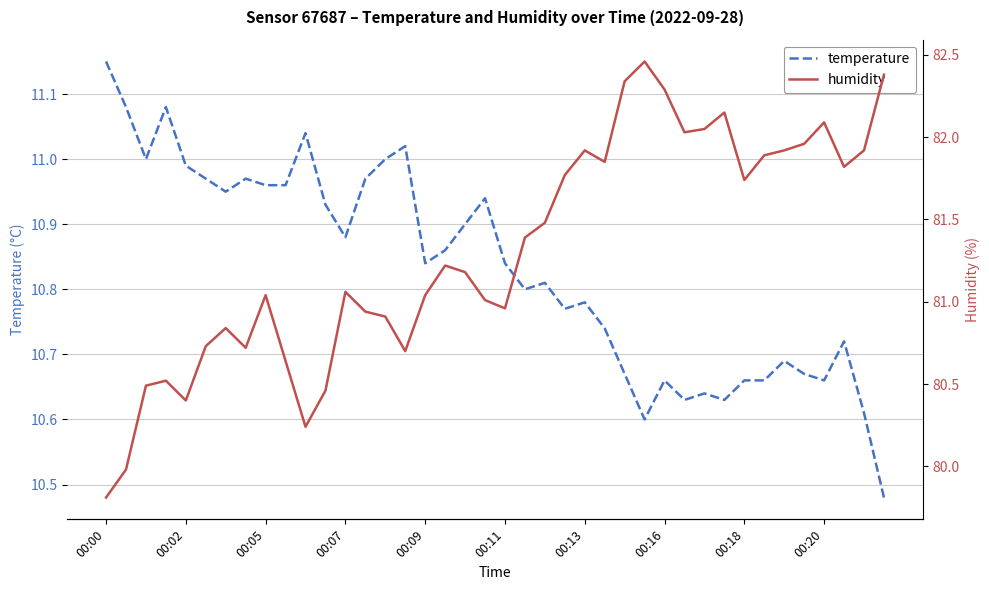

How many values in the humidity series exceed 81?

25